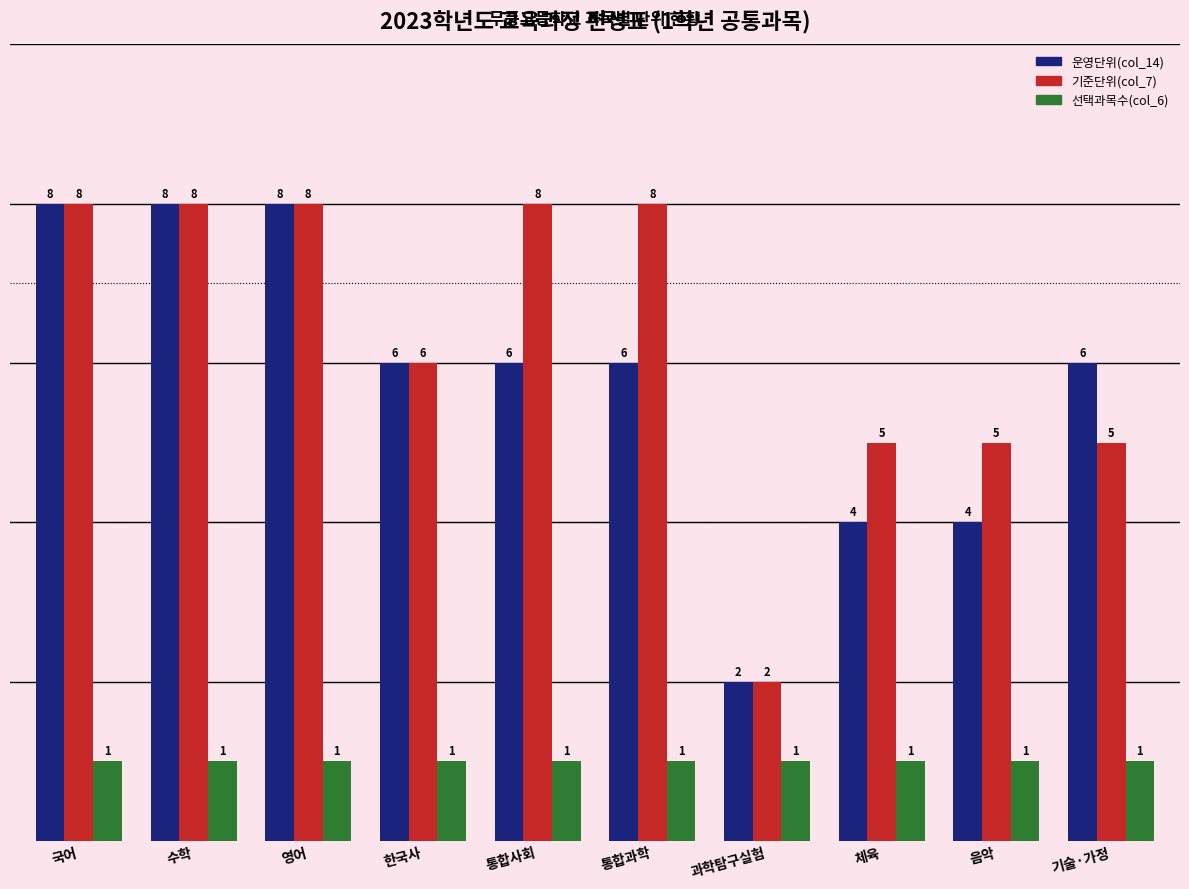

What is the label of the 9th bar from the left?

음악